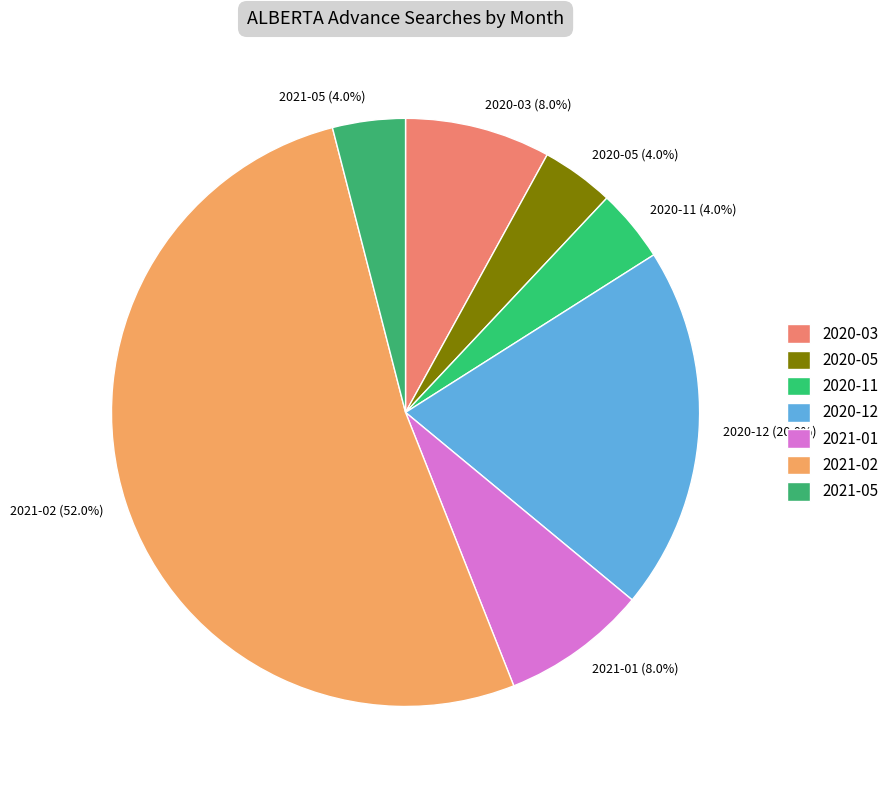

Does 2021-02 represent more than half of the total?

Yes